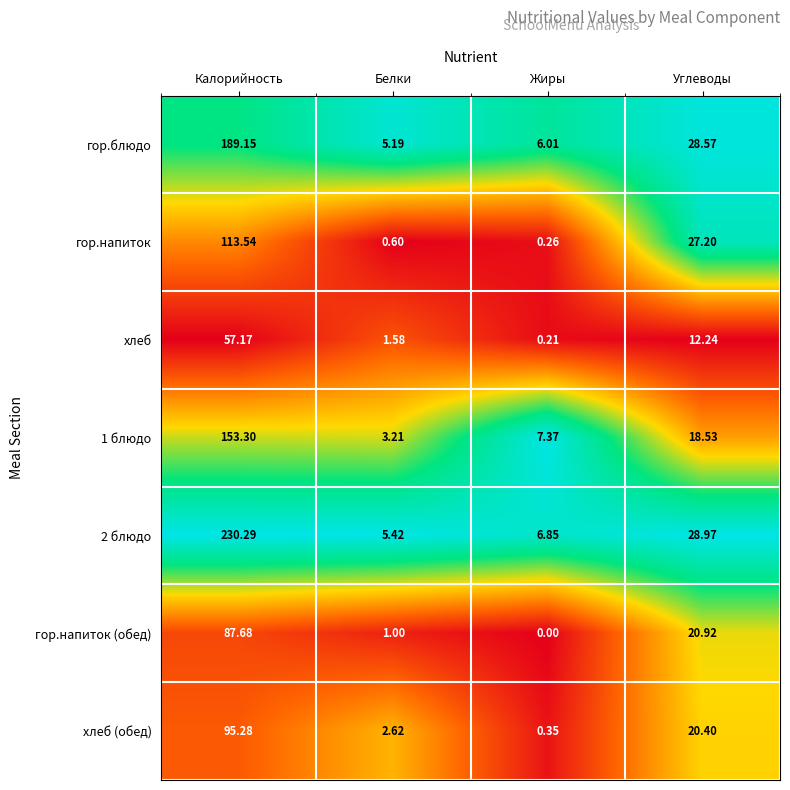

How many data points does each series have?

4